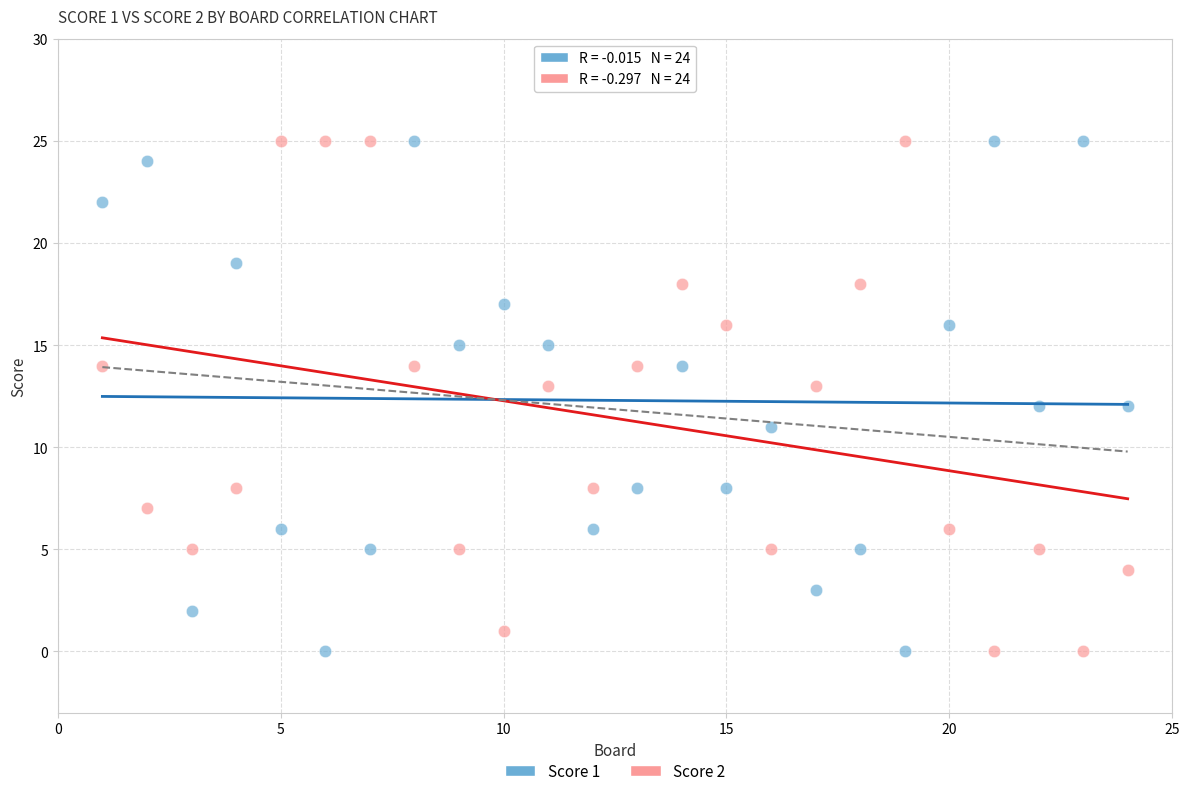

What is the X range (max minus min) for the scatter plot?

23